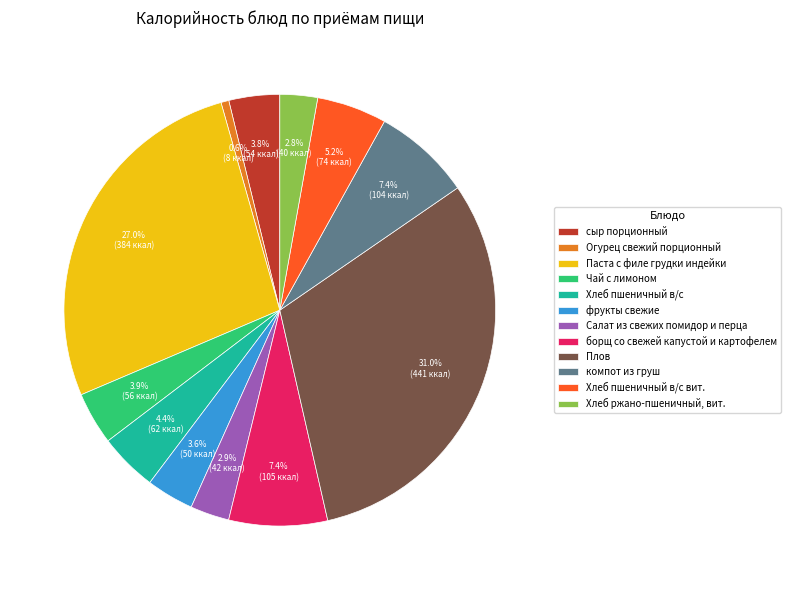

What is the largest slice in the pie chart?

Плов